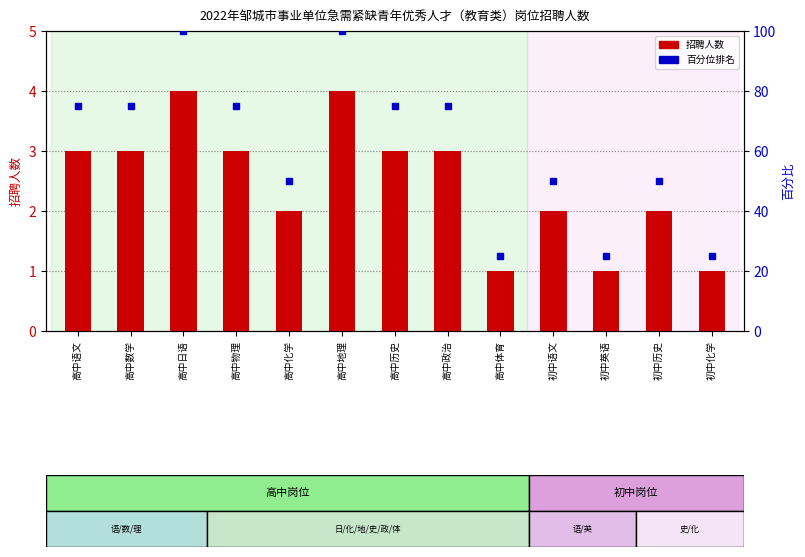

Which series has the largest total across all categories?

百分位排名